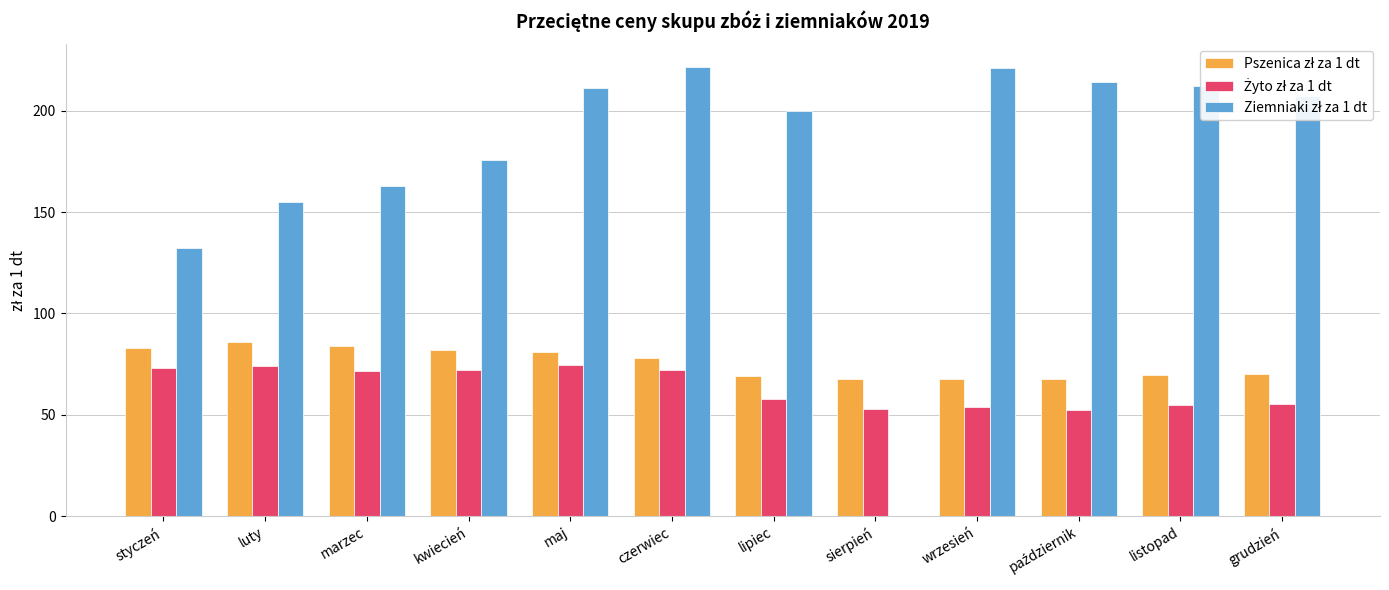

Which series has the largest range (max minus min)?

Ziemniaki zł za 1 dt